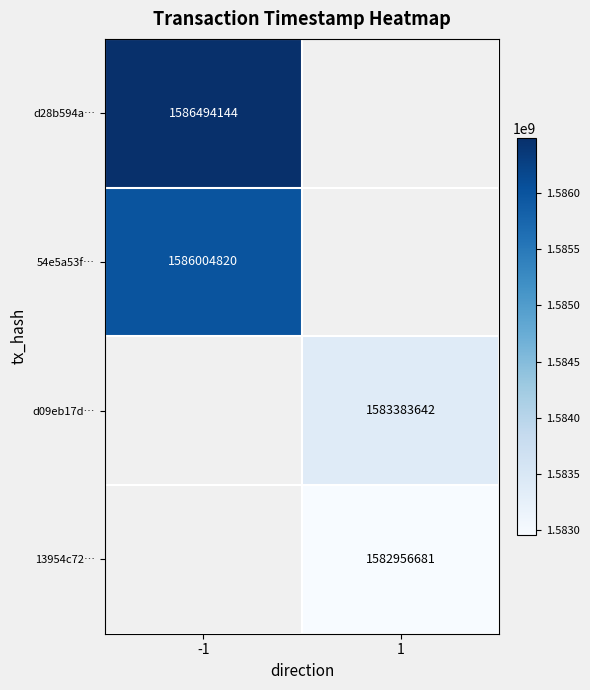

Is it true that 13954c72… equals 2103178582 at 1?

False